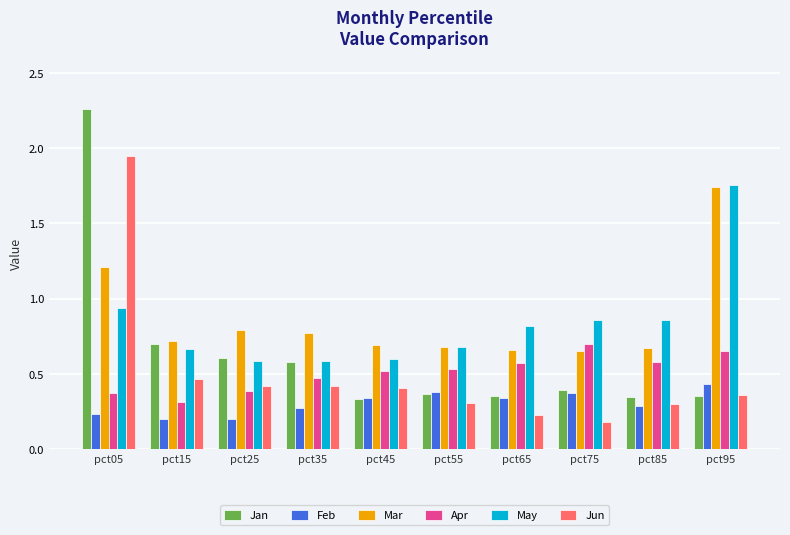

Where is May nearest to the value 1?

pct05